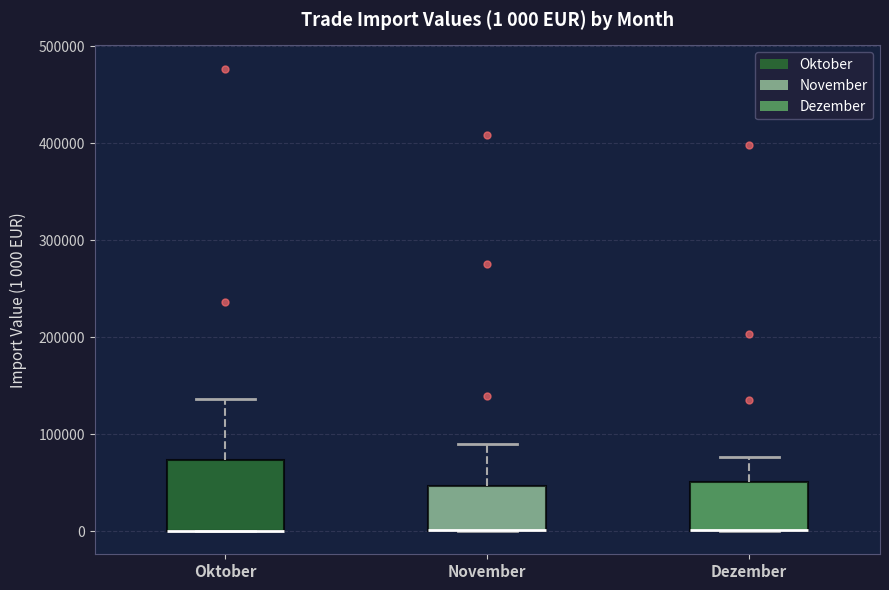

Comparing the boxes themselves (not the whiskers), which one is the tallest?

Oktober